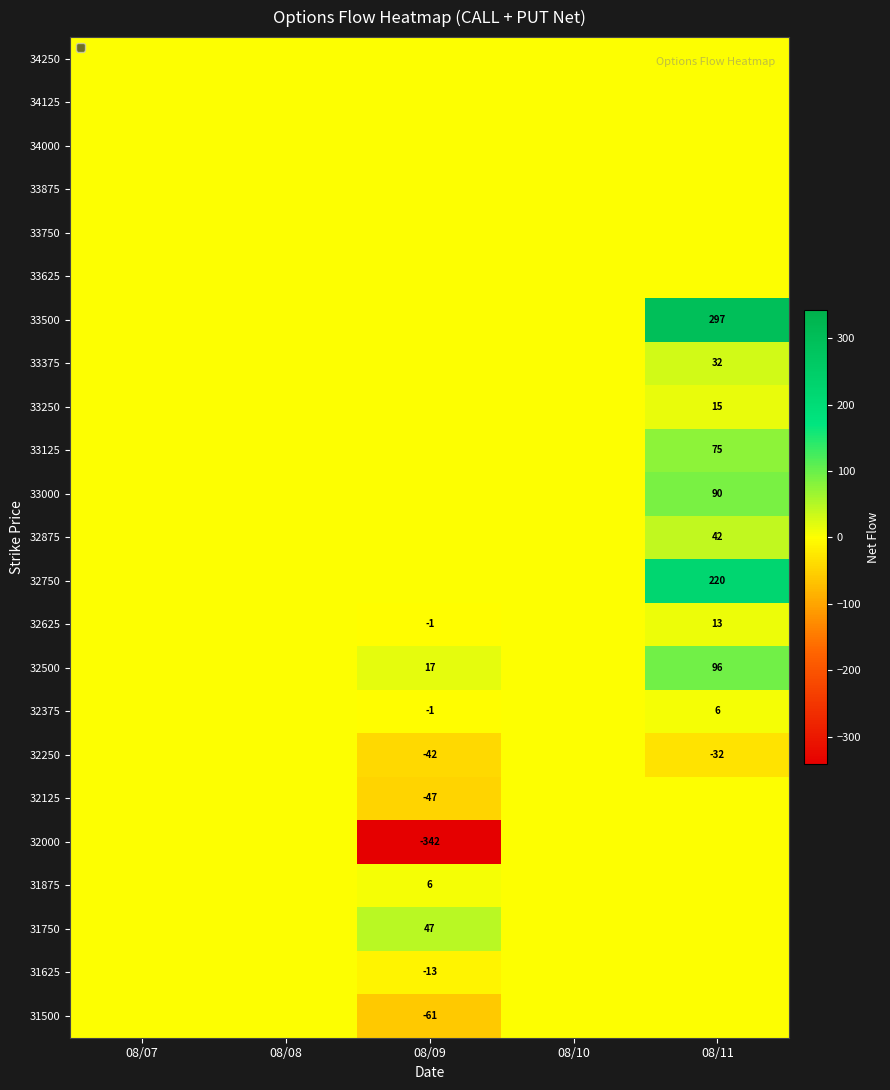

Is the value of 33125 at 08/11 greater than the value of 32125 at 08/09?

Yes